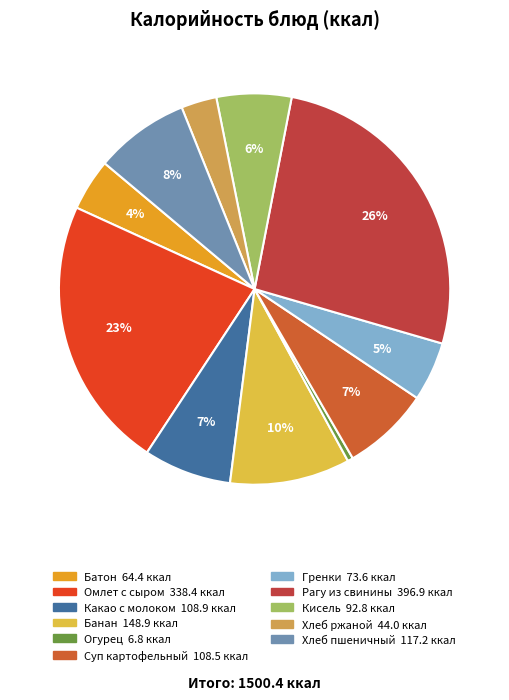

Count the number of slices in the pie.

11